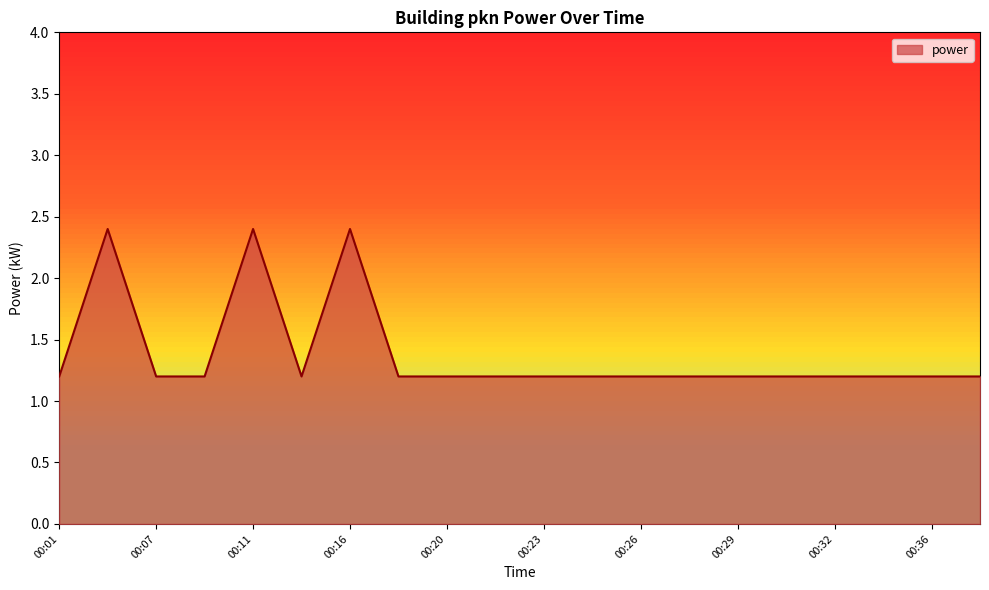

What is the minimum value shown in the chart?

1.2